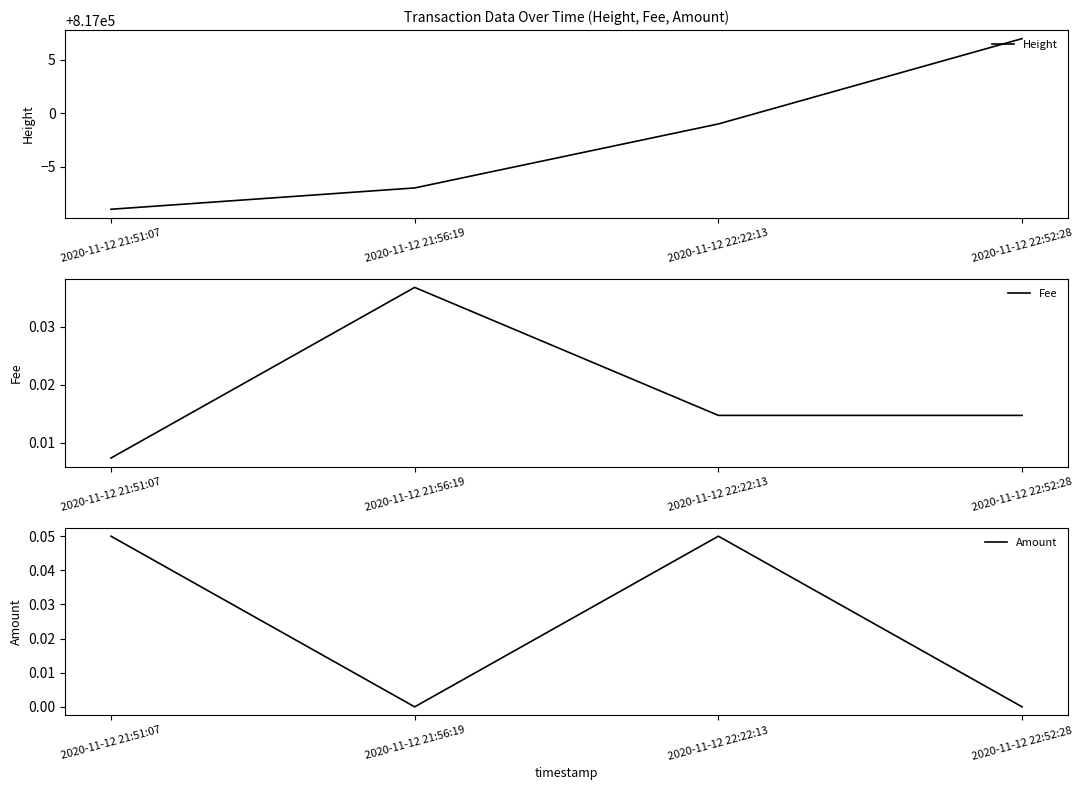

How many interior local peaks does the Fee series have?

1